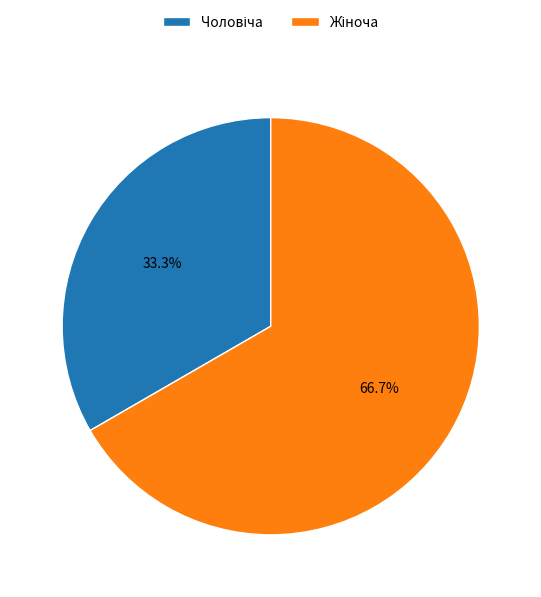

How many slices are in this pie chart?

2